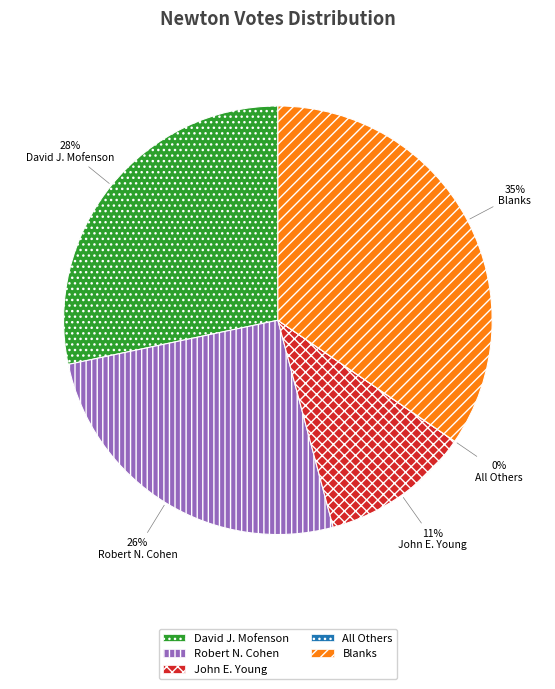

Is the sum of Blanks and David J. Mofenson greater than half?

Yes